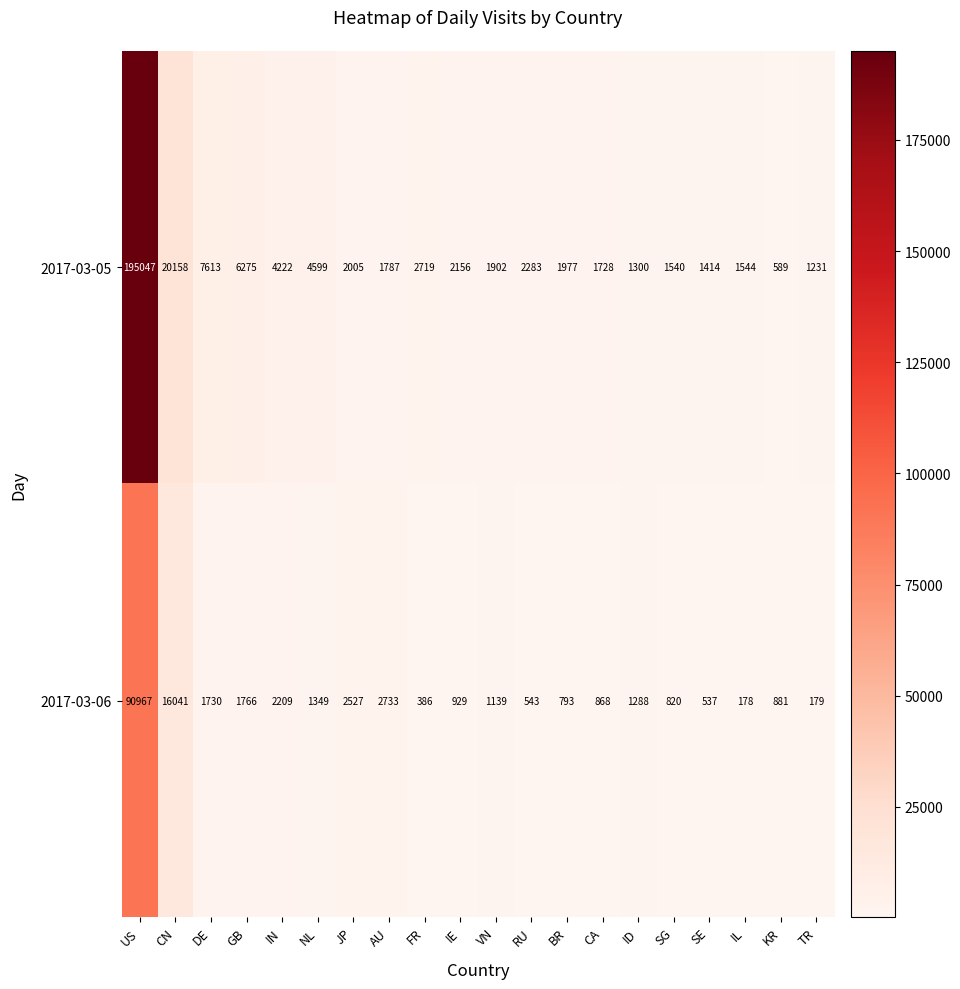

What is the difference between the highest and lowest values at IL?

1366